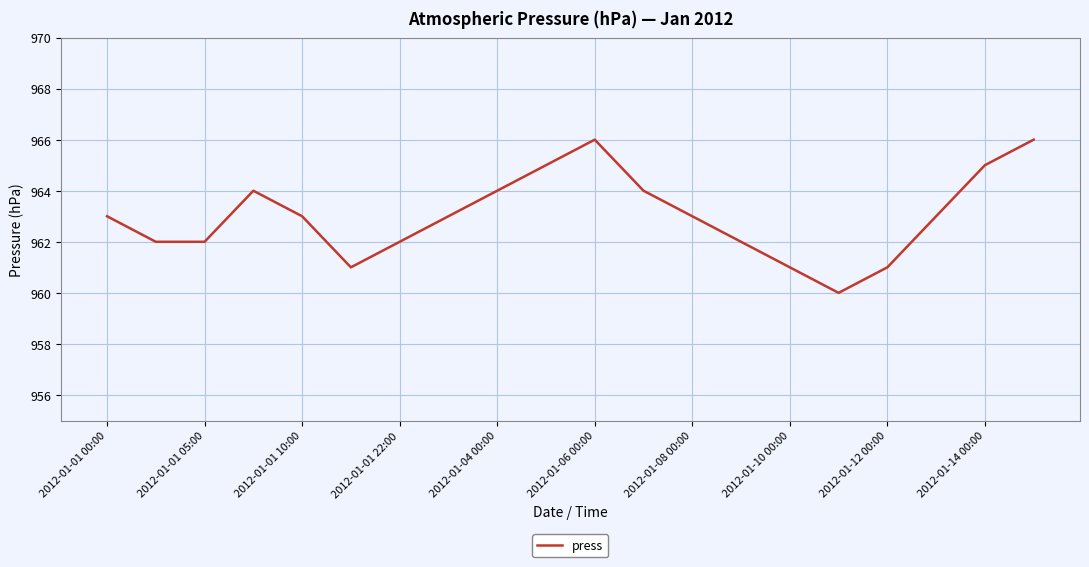

What is the difference between the maximum and minimum values?

6